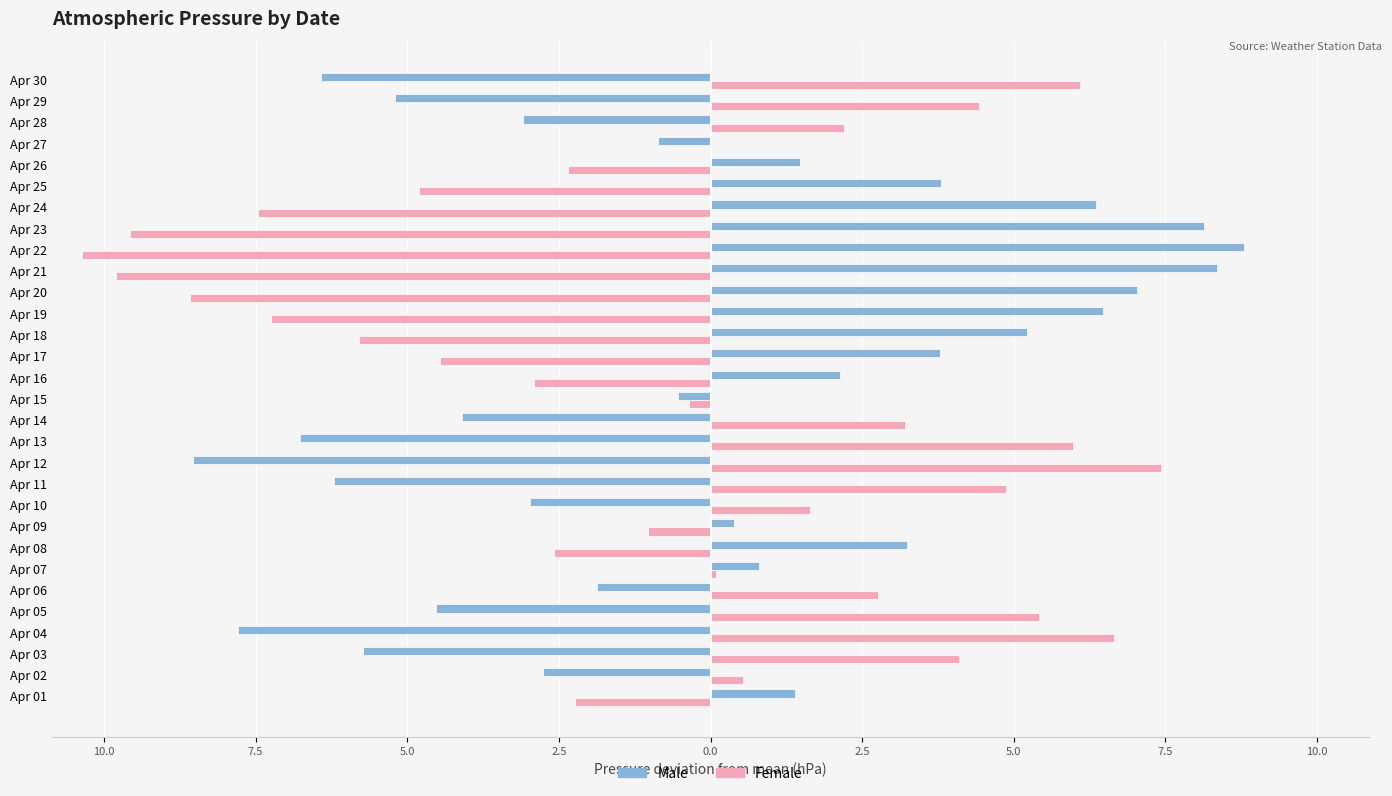

List the series in order of their peak value, highest first.

Male, Female